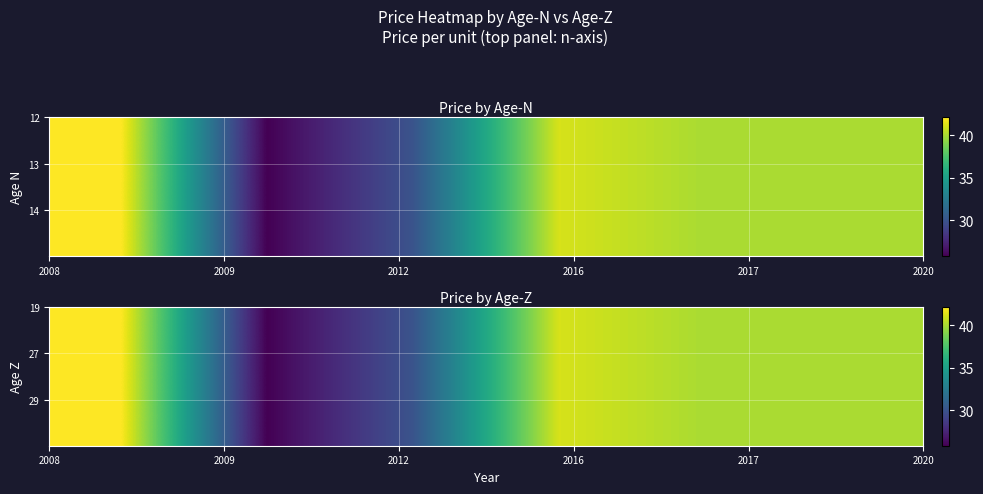

Count the number of categories in the chart.

6